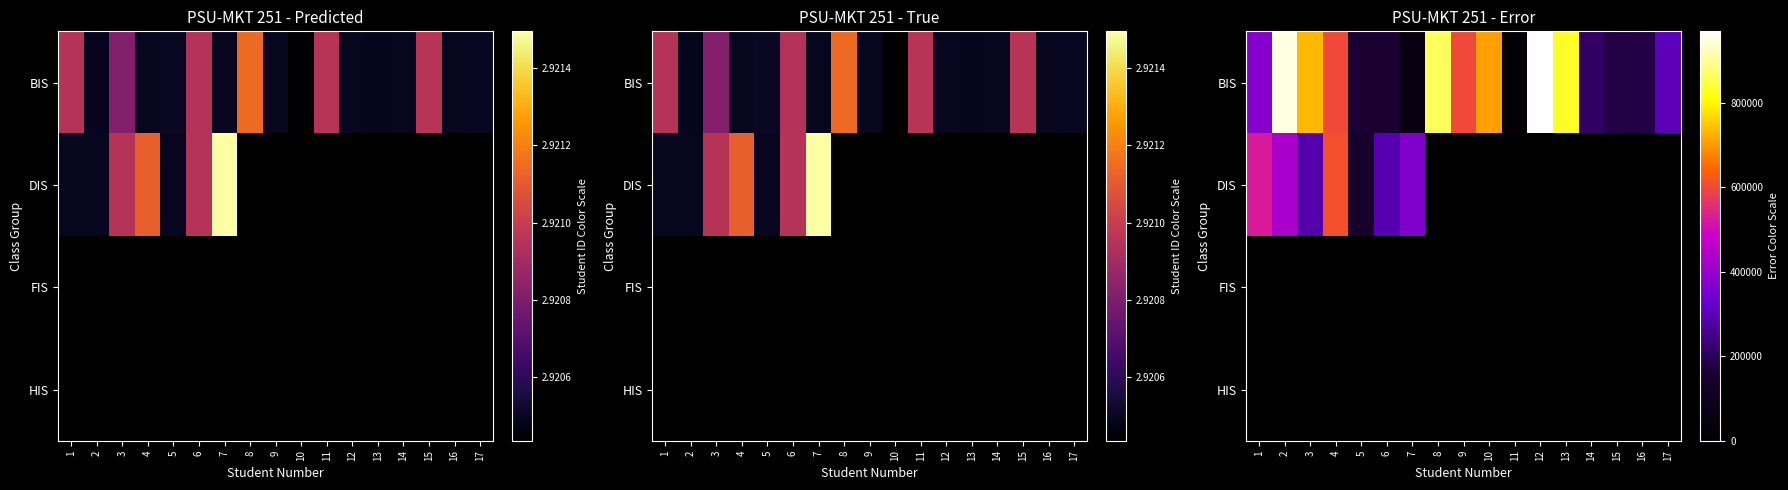

How many data points does each series have?

17